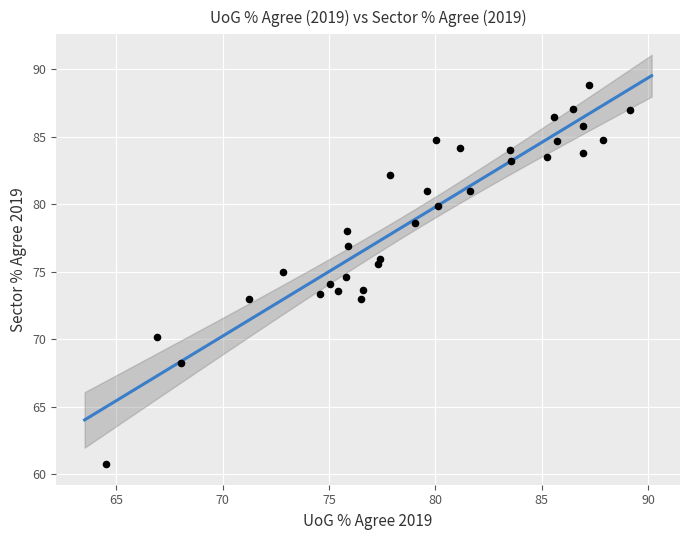

What is the range of X values (max minus min)?

24.7